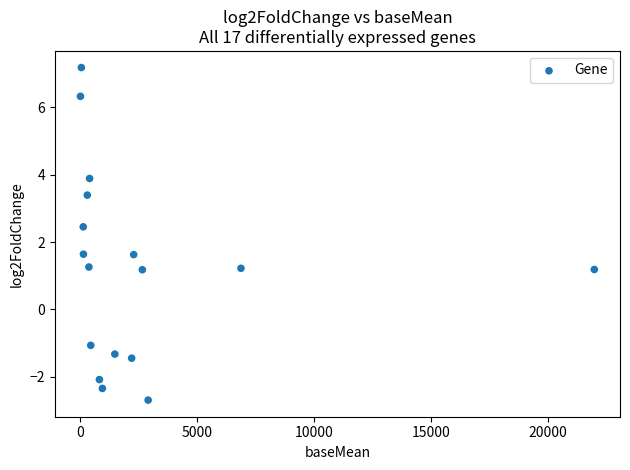

What is the range of Y values (max minus min)?

9.9